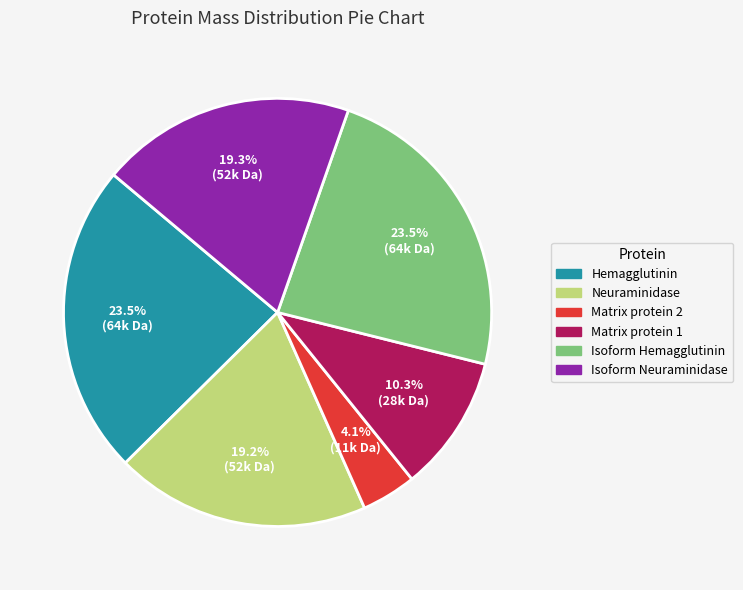

Count the number of slices in the pie.

6